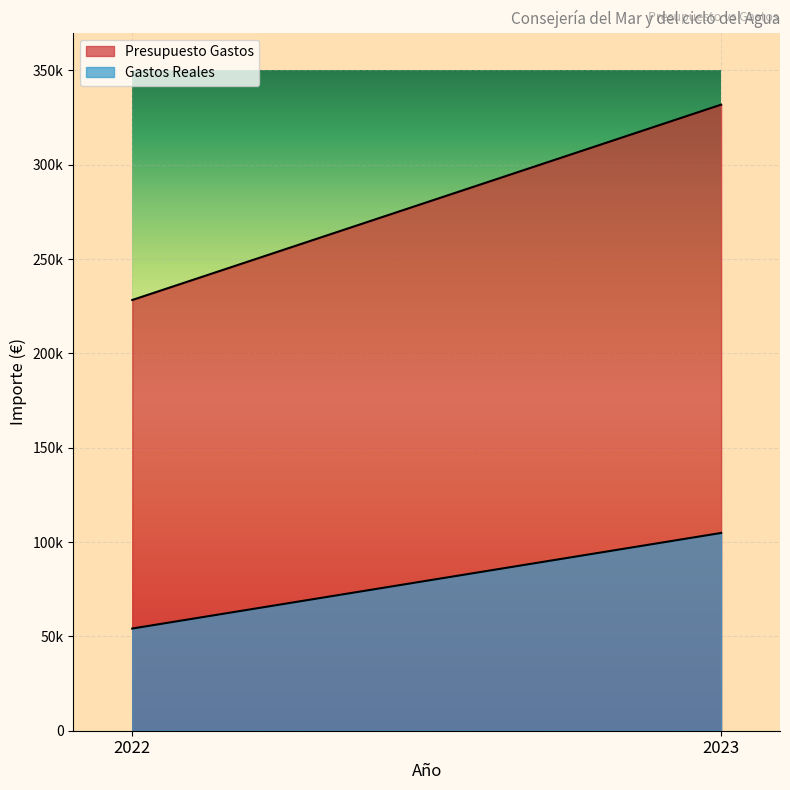

Reading left to right, extract all data points from this chart.

Presupuesto Gastos: 228300.0	331839.0
Gastos Reales: 54160.0	104822.2